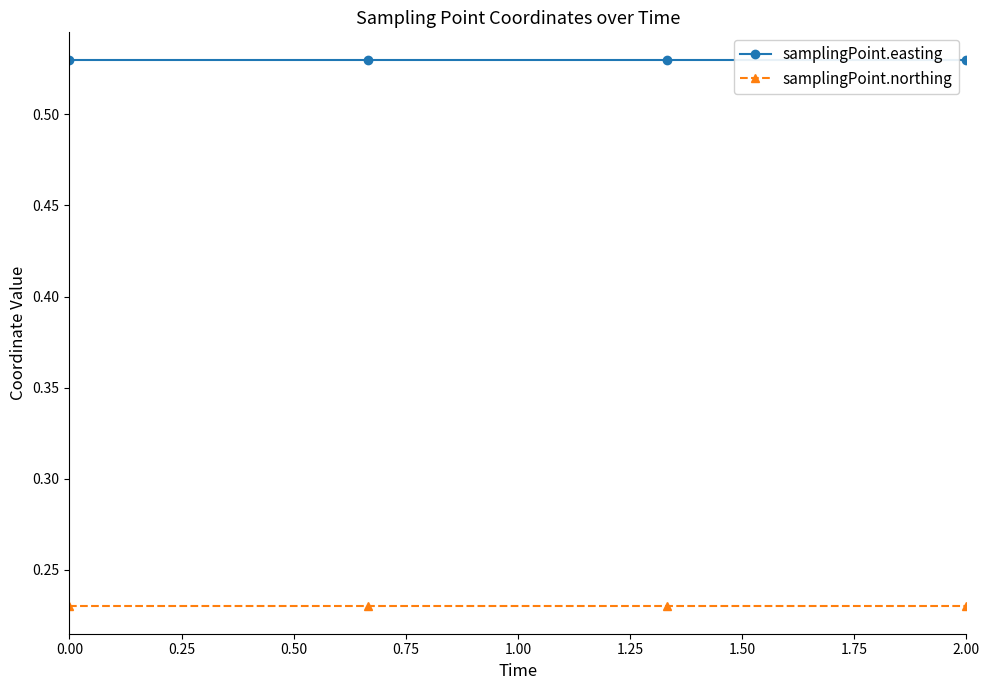

Does the chart have visible grid lines?

No